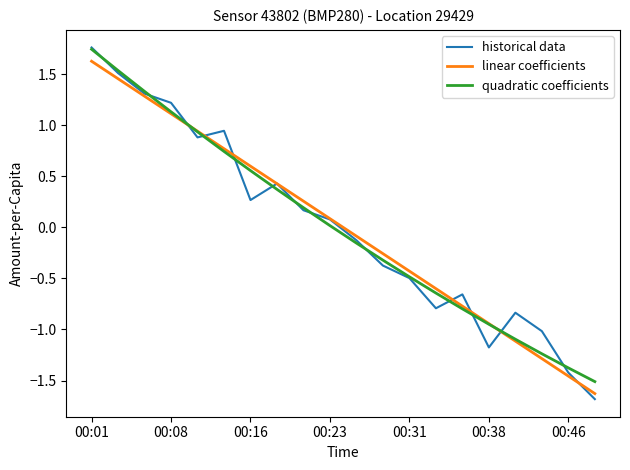

Which series has the largest range (max minus min)?

historical data